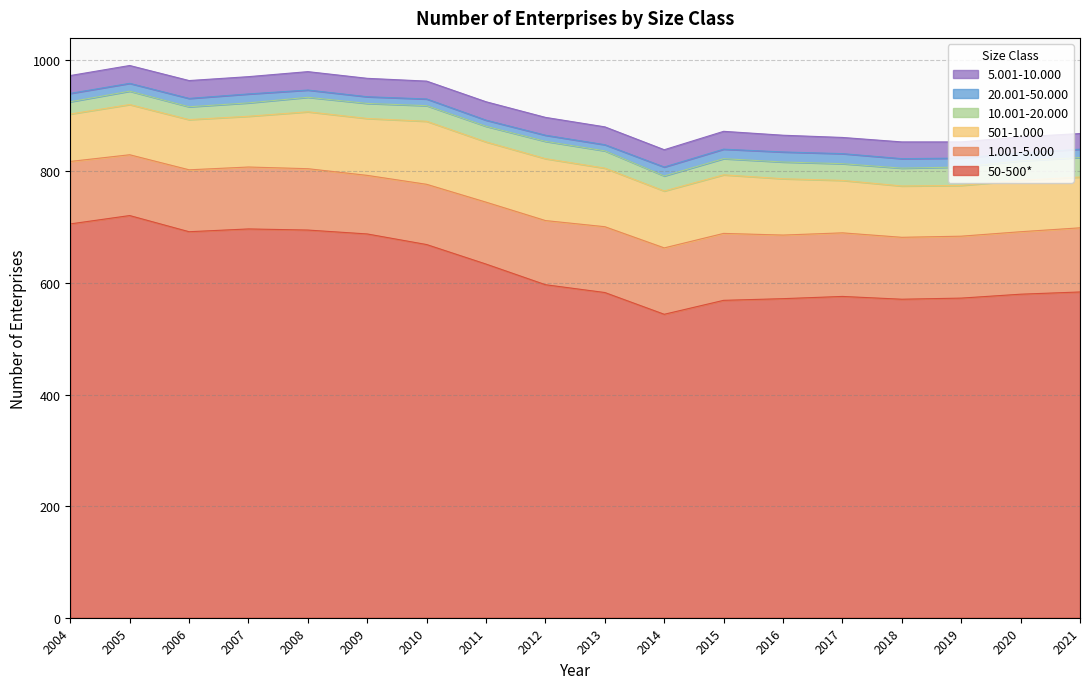

Reading left to right, list all the values displayed in this chart.

50-500*: 706	721	692	697	695	688	669	634	597	583	544	569	572	576	571	573	580	584
1.001-5.000: 112	109	111	111	110	105	108	111	115	118	119	120	114	114	111	111	112	115
501-1.000: 85	90	90	91	102	102	113	108	111	105	102	105	101	94	92	91	92	91
10.001-20.000: 22	24	23	24	26	27	28	28	31	31	27	29	30	30	32	33	35	35
20.001-50.000: 15	14	15	16	13	12	12	11	11	11	16	17	18	18	17	16	14	15
5.001-10.000: 32	32	32	31	33	33	32	33	32	32	31	32	30	29	30	29	29	28